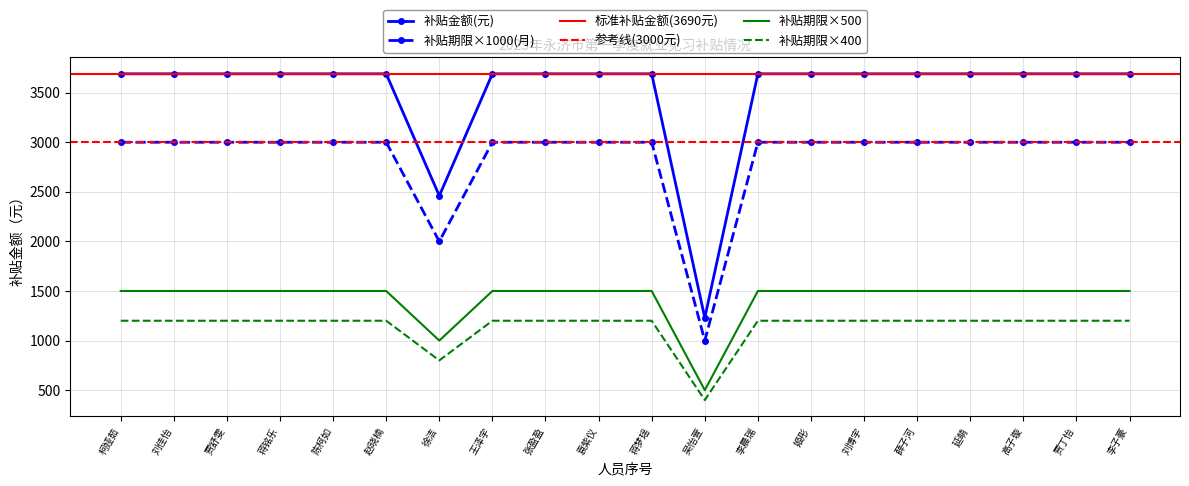

What is the difference between the maximum and minimum values in the 补贴期限(月) series?

2460